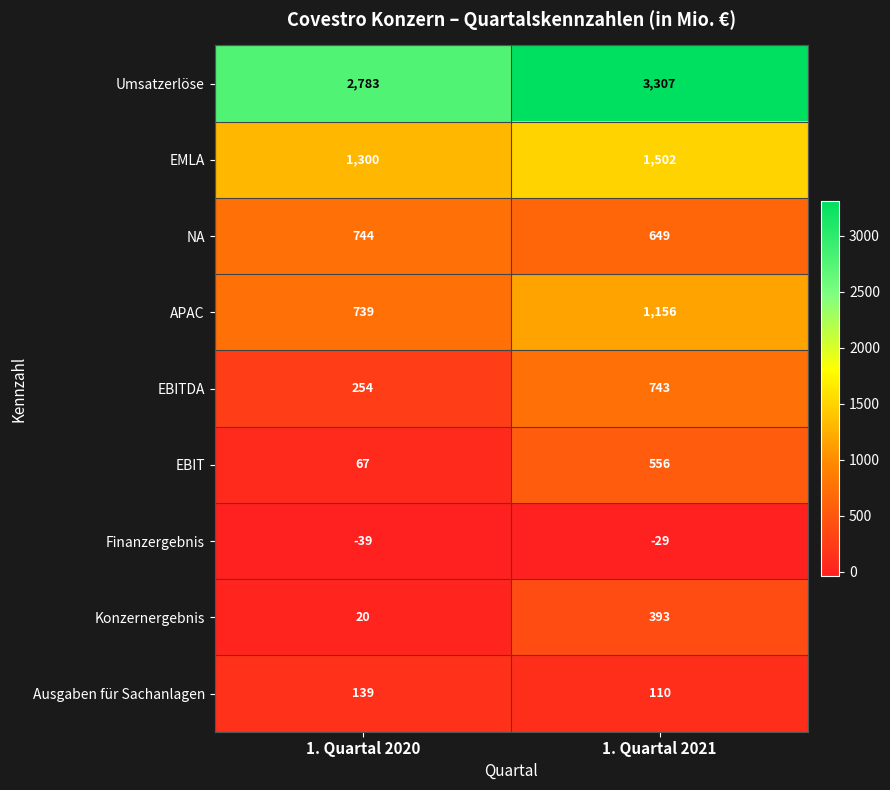

What is the total value across all series at 1. Quartal 2021?

8387